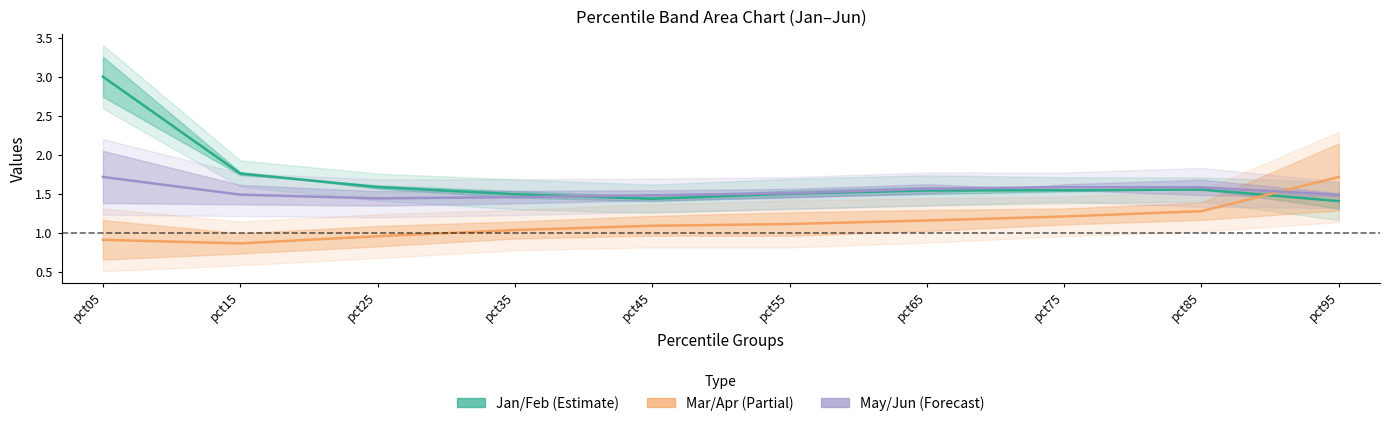

After their last crossing, which series has the higher values: Mar/Apr or May/Jun?

Mar/Apr